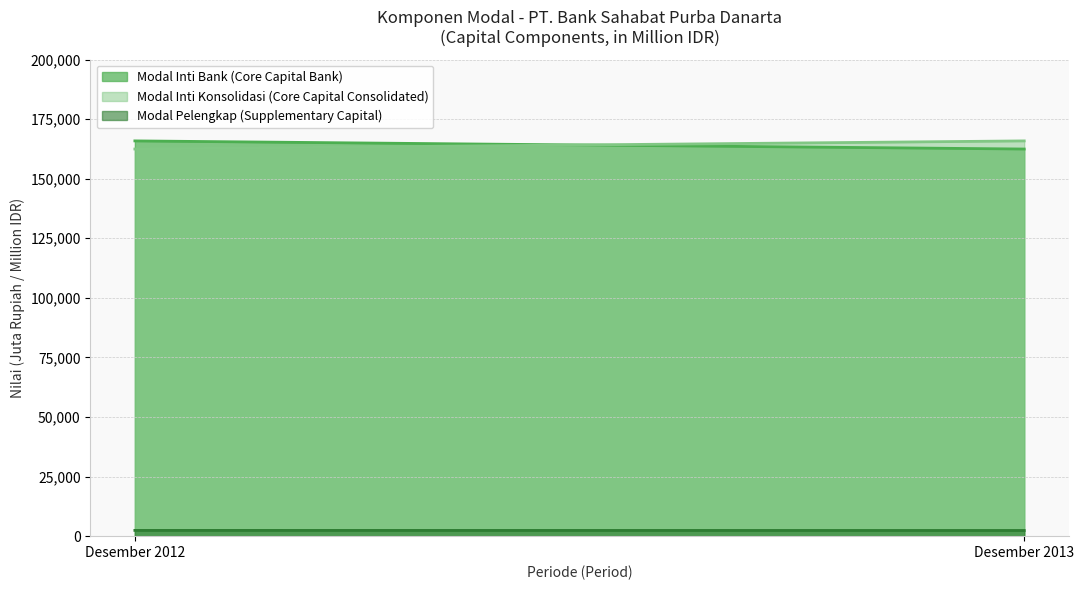

What is the value of the Modal Inti Konsolidasi (Core Capital Consolidated) point at the 2nd from the left?

165857